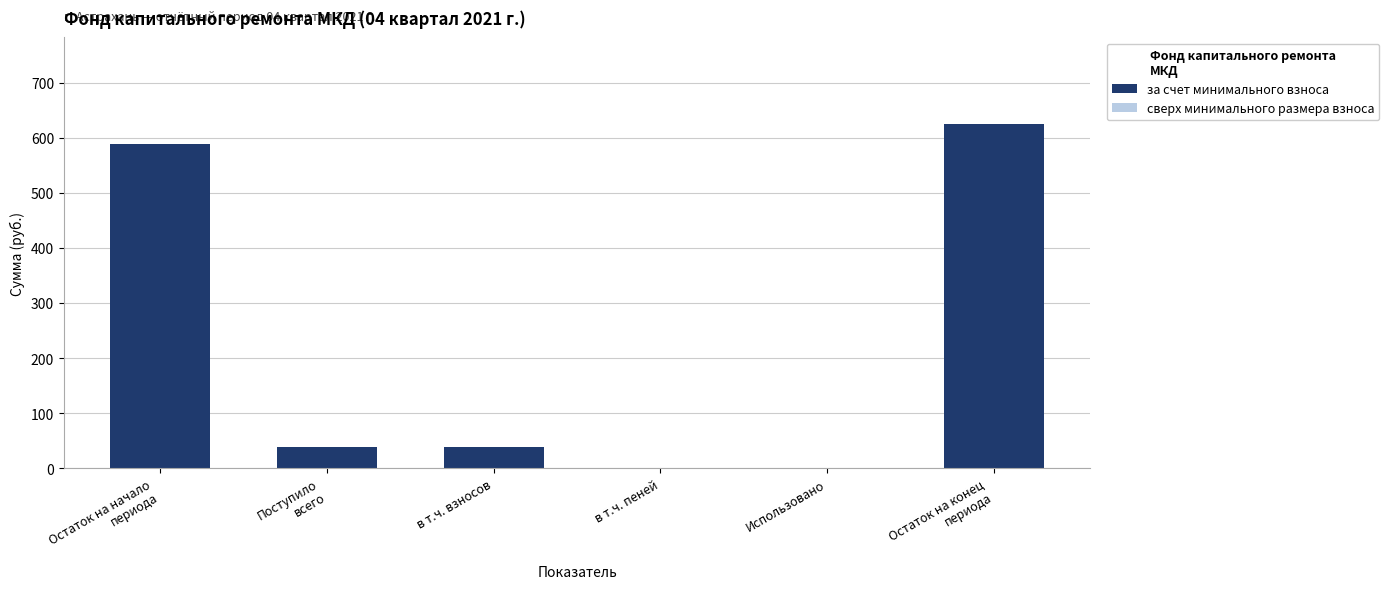

What is the maximum value shown in the chart?

625.8